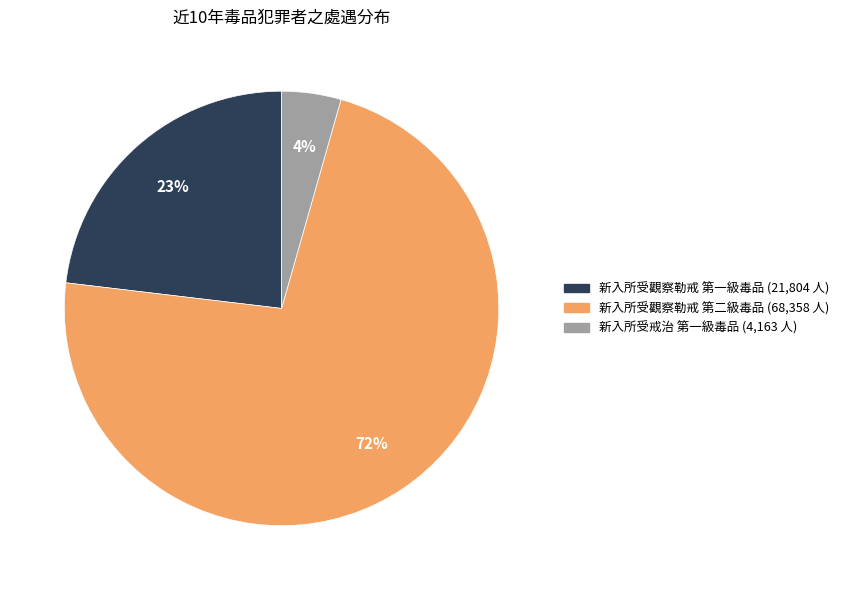

How many slices are in this pie chart?

3